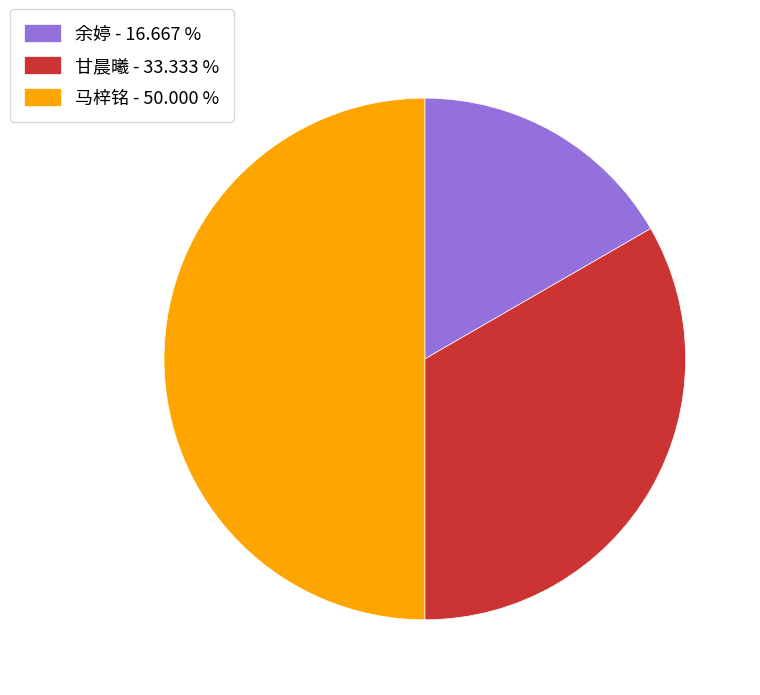

Combined, do 甘晨曦 - 33.333 % and 马梓铭 - 50.000 % account for over 50%?

Yes